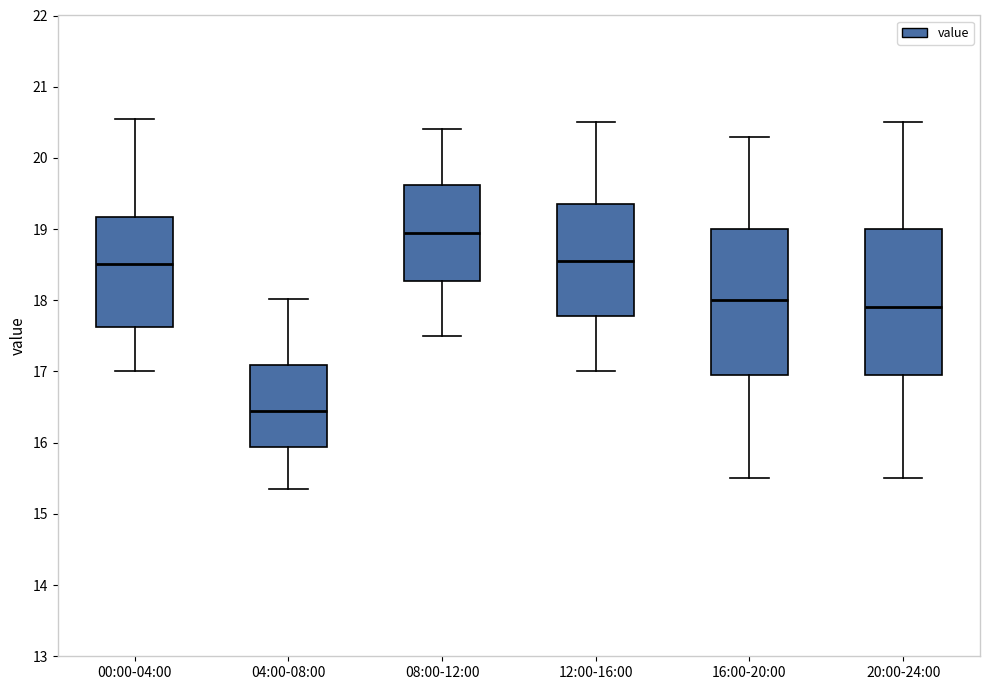

Reading left to right, read every box against the y-axis: the position of its median line, the range the box covers, and the ends of its whiskers. The values are not printed on the chart, so give them approximately, as read against the axis.

00:00-04:00: median 18.5, box 17.6 to 19.2, whiskers 17.0 to 20.6
04:00-08:00: median 16.5, box 15.9 to 17.1, whiskers 15.4 to 18.0
08:00-12:00: median 19.0, box 18.3 to 19.6, whiskers 17.5 to 20.4
12:00-16:00: median 18.6, box 17.8 to 19.4, whiskers 17.0 to 20.5
16:00-20:00: median 18.0, box 17.0 to 19.0, whiskers 15.5 to 20.3
20:00-24:00: median 17.9, box 17.0 to 19.0, whiskers 15.5 to 20.5